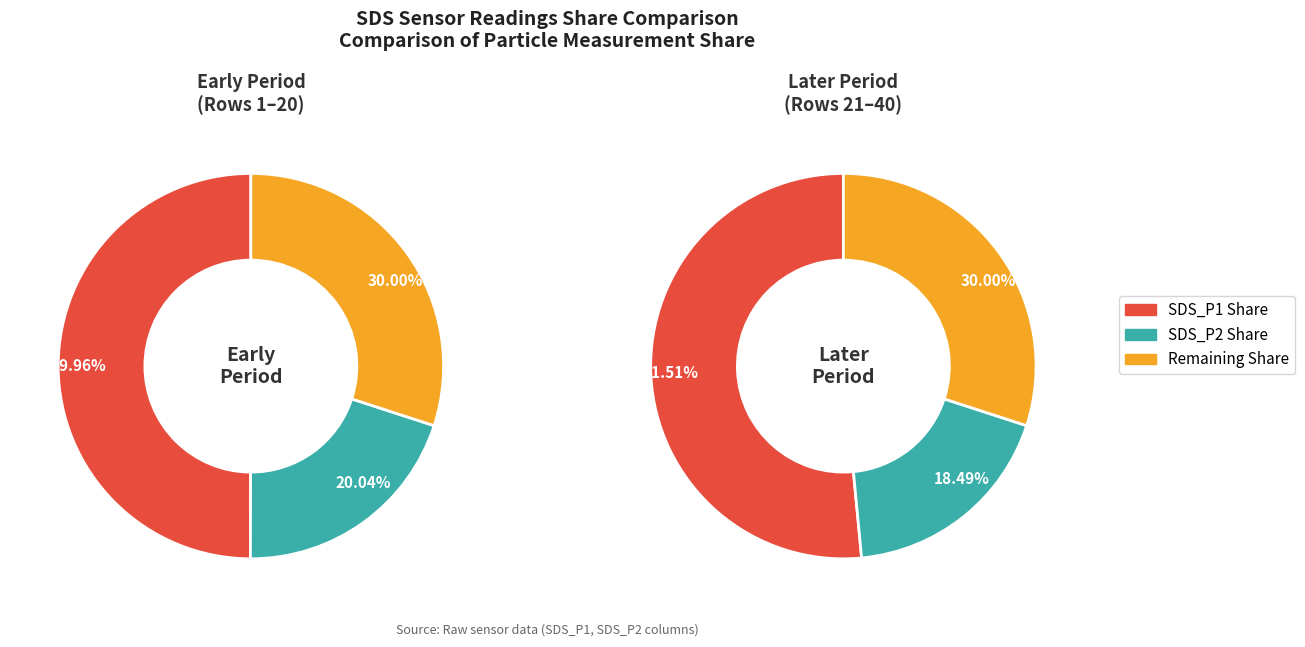

True or false: 9 accounts for 2% of the total.

False